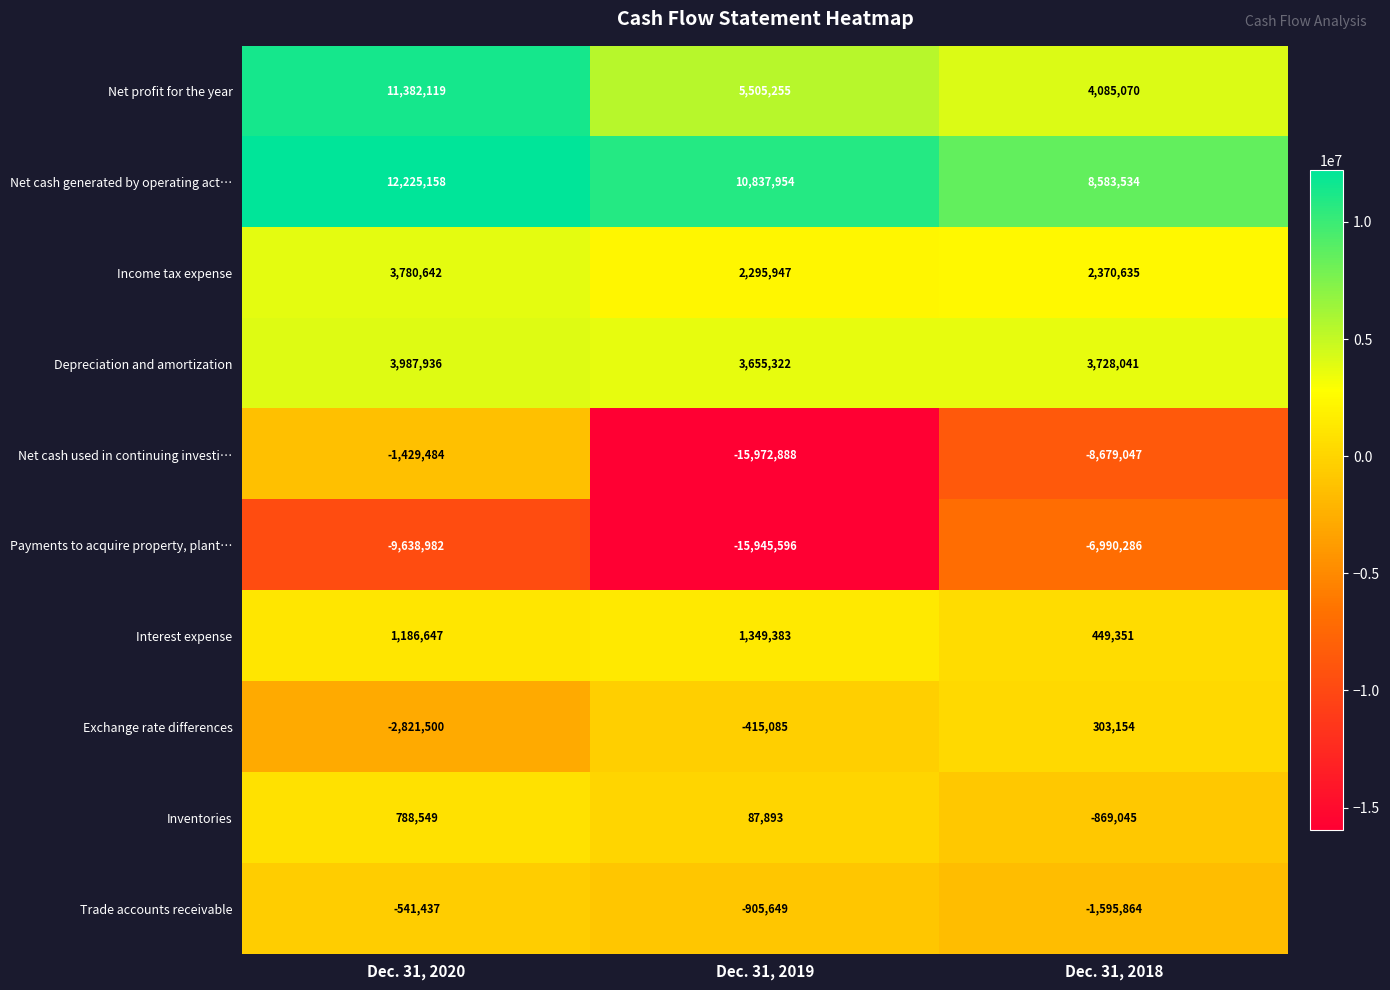

The value of Net profit for the year at Dec. 31, 2019 is 9057927. True or false?

False